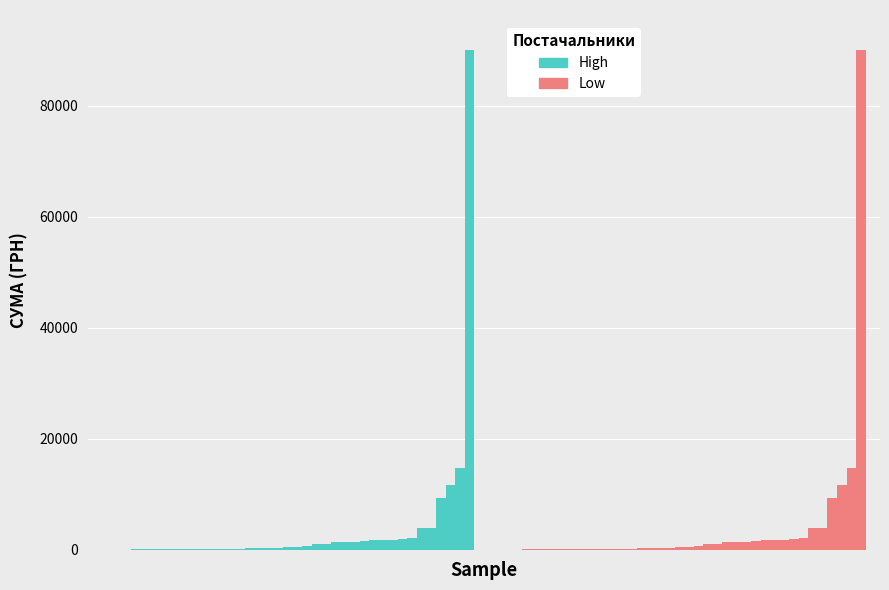

What is the greatest value displayed?

90000.0